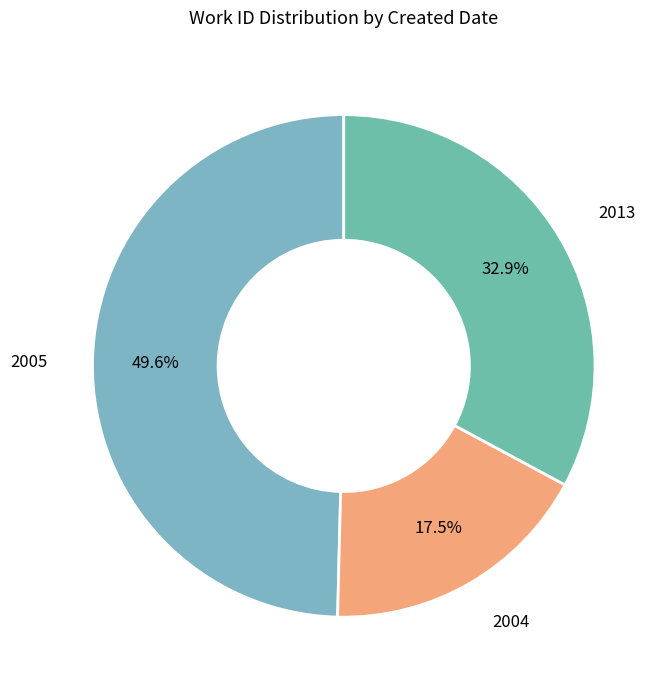

Between 2013 and 2005, which is larger?

2005